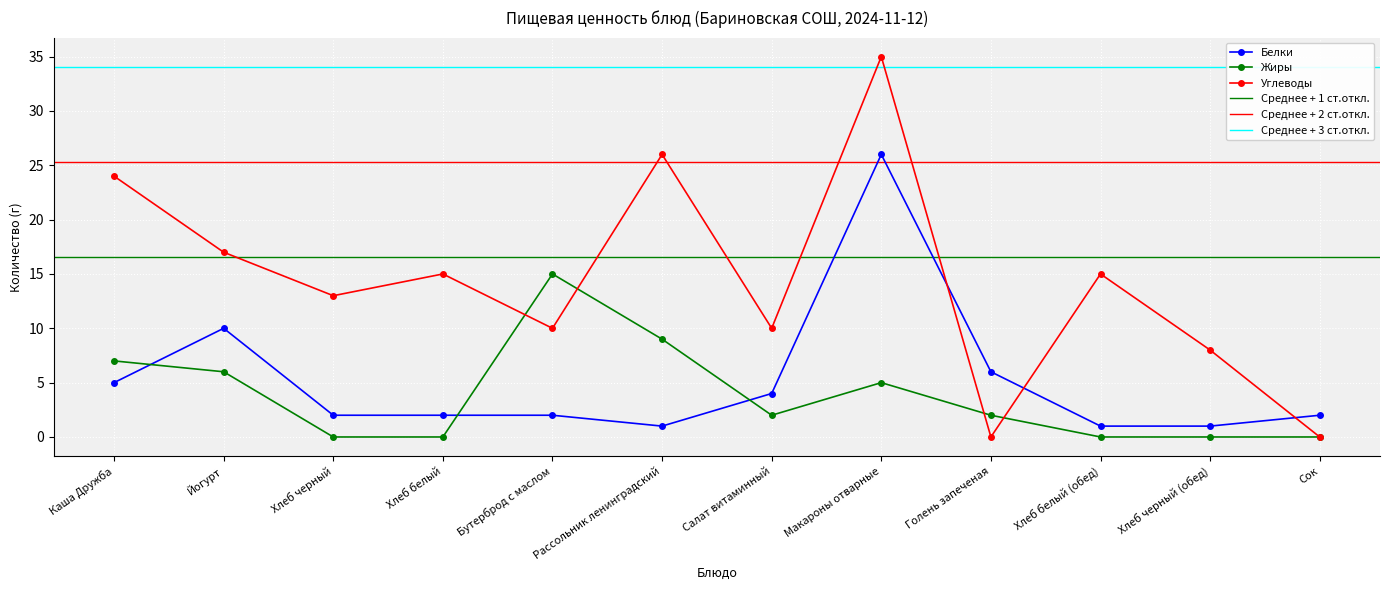

Where do Белки and Углеводы first cross each other?

Макароны отварные and Голень запеченая